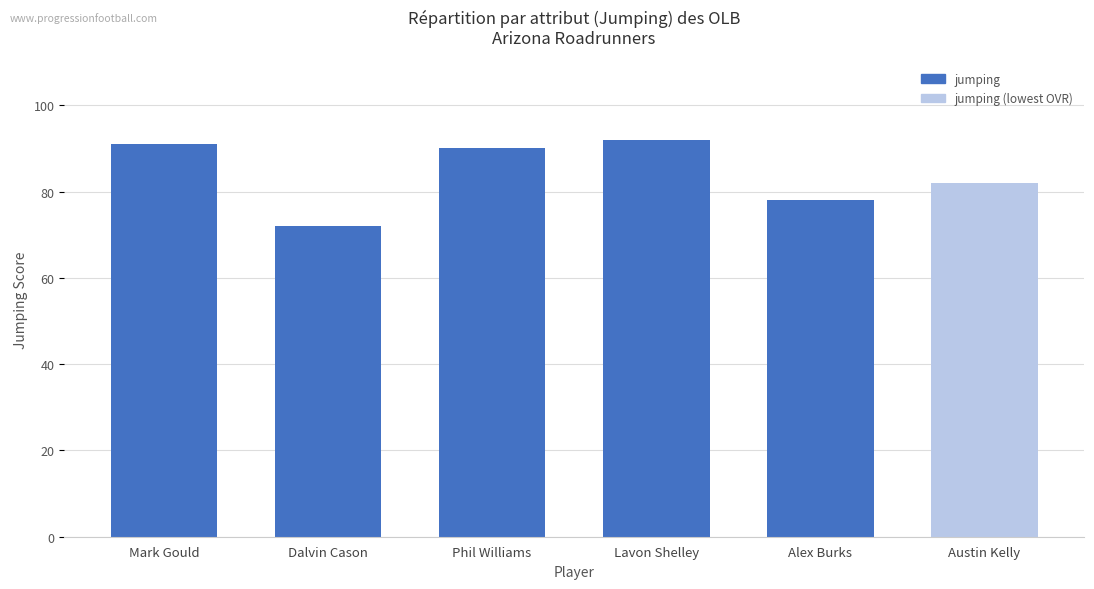

What is the value of the 6th bar from the left?

82